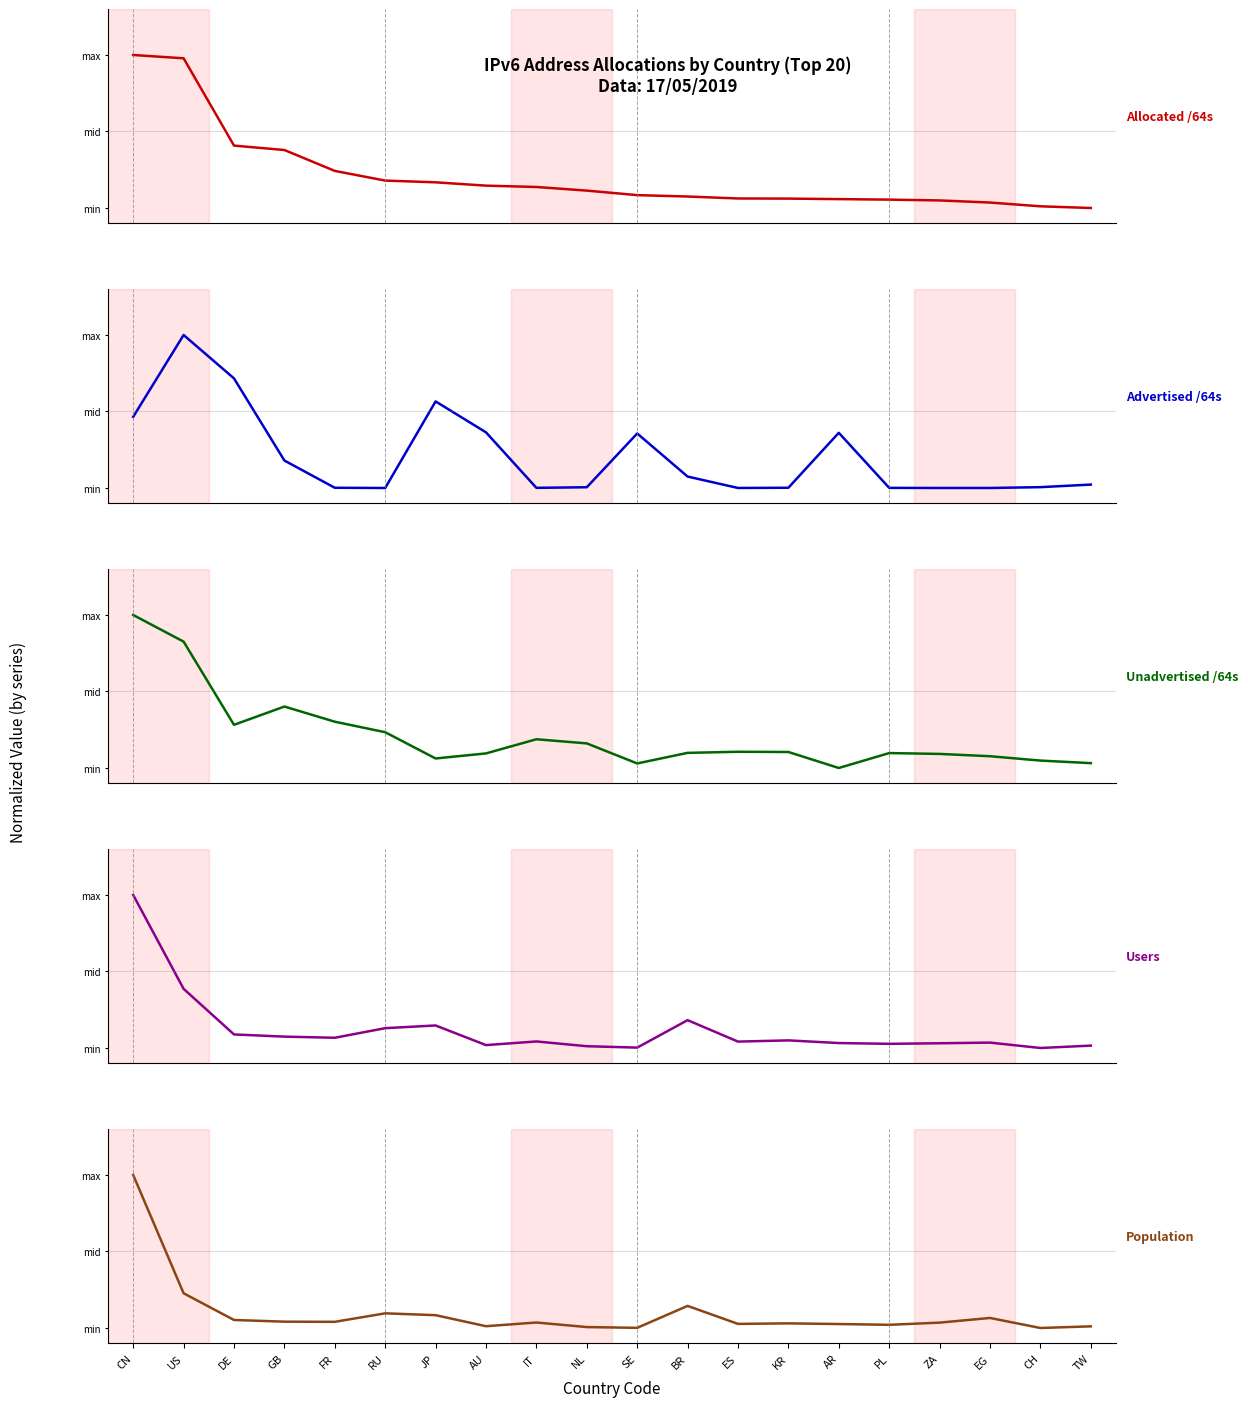

Count the number of categories in the chart.

20